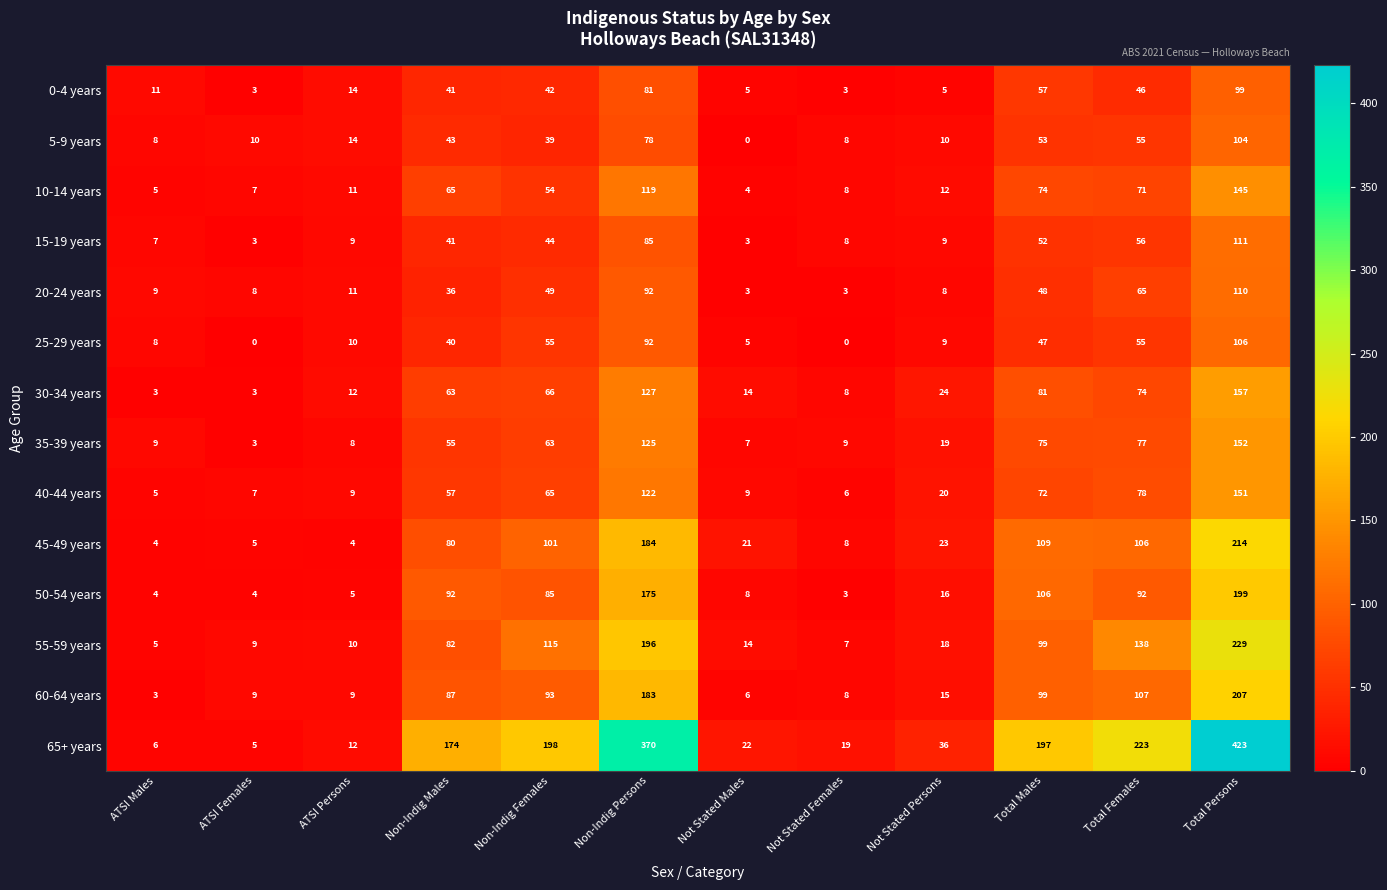

Which series has the largest range (max minus min)?

65+ years